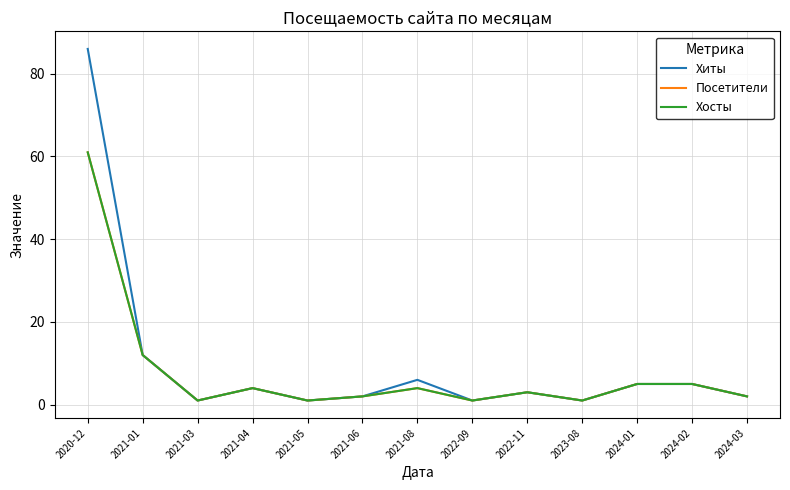

Does the chart display data point markers on the line(s)?

No